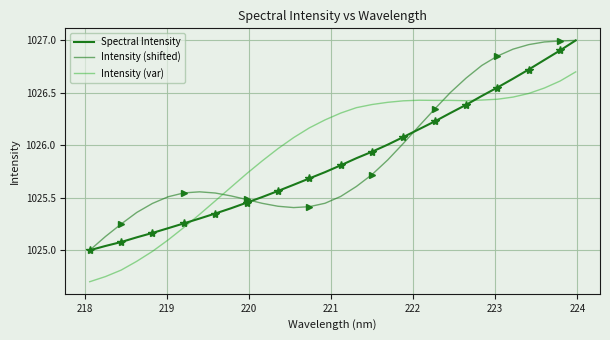

How many data points does each series have?

32